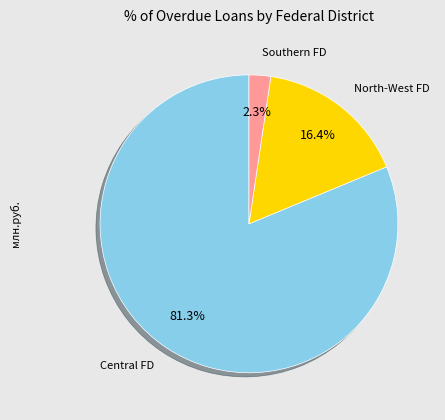

Is there any slice that represents more than half of the pie?

Yes